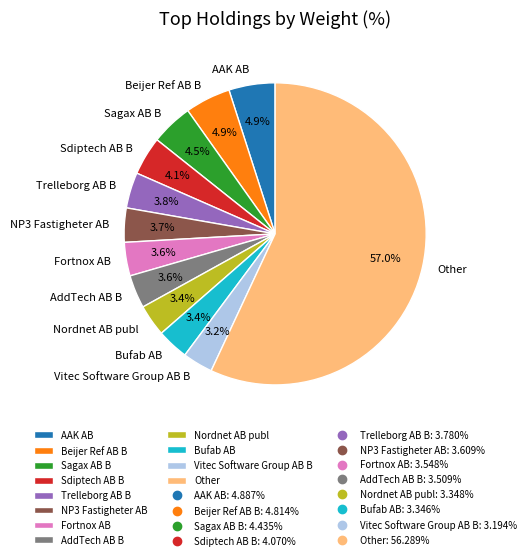

Which slice is the largest?

Other